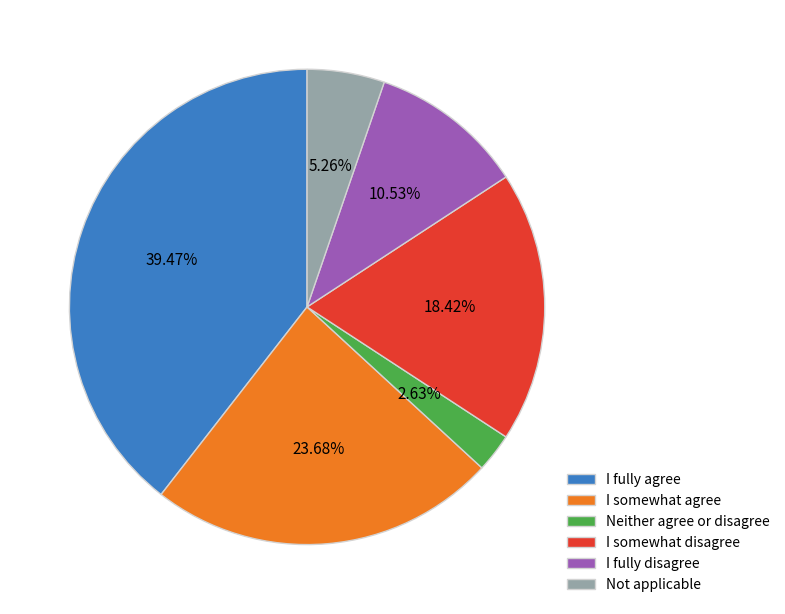

What is the smallest slice in the pie chart?

Neither agree or disagree